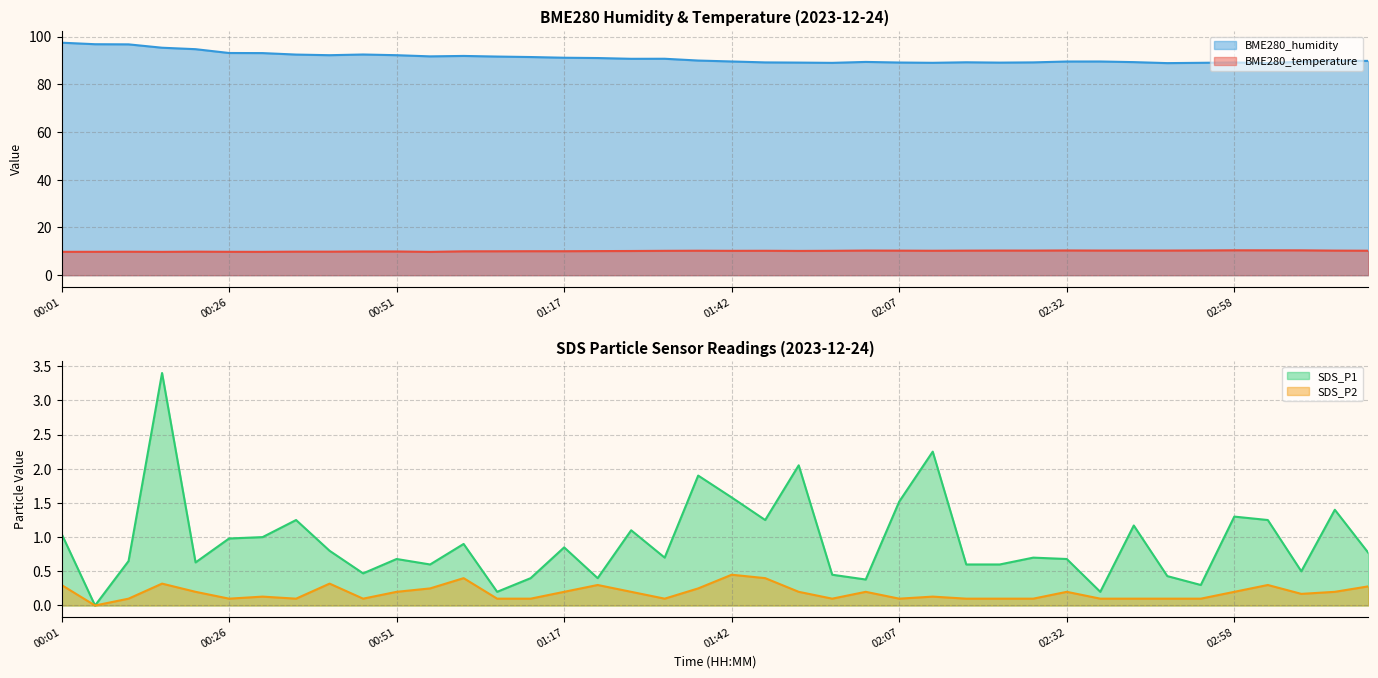

True or false: SDS_P1 and BME280_humidity intersect in this chart.

False